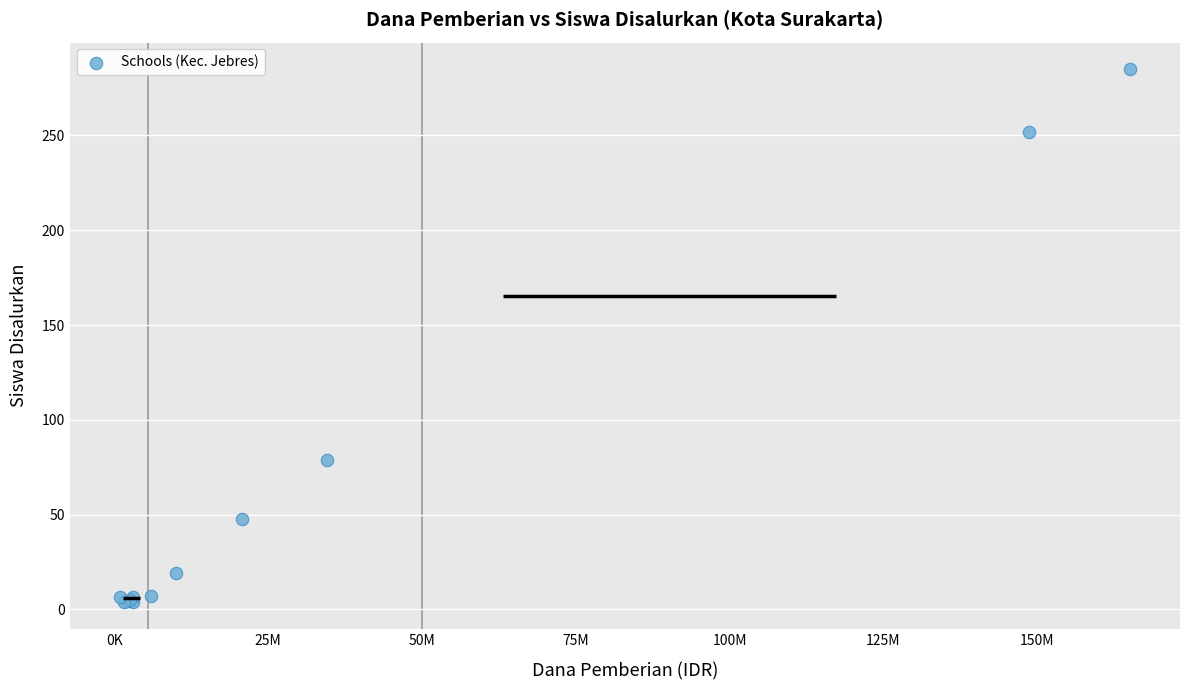

What Y value in the scatter plot is closest to 144?

78.9